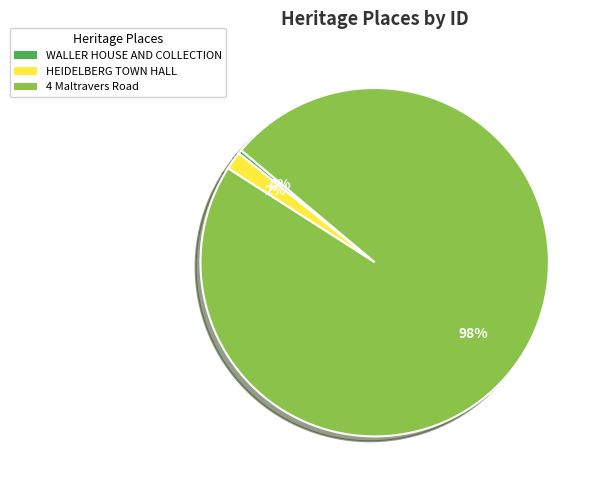

To the nearest percent, what portion does 4 Maltravers Road represent?

98%